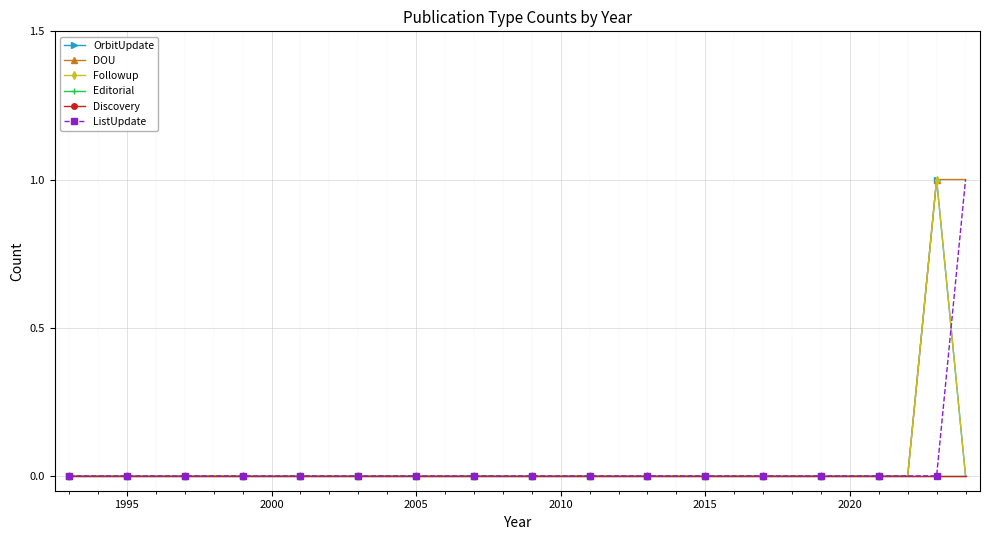

Does the chart have visible grid lines?

Yes